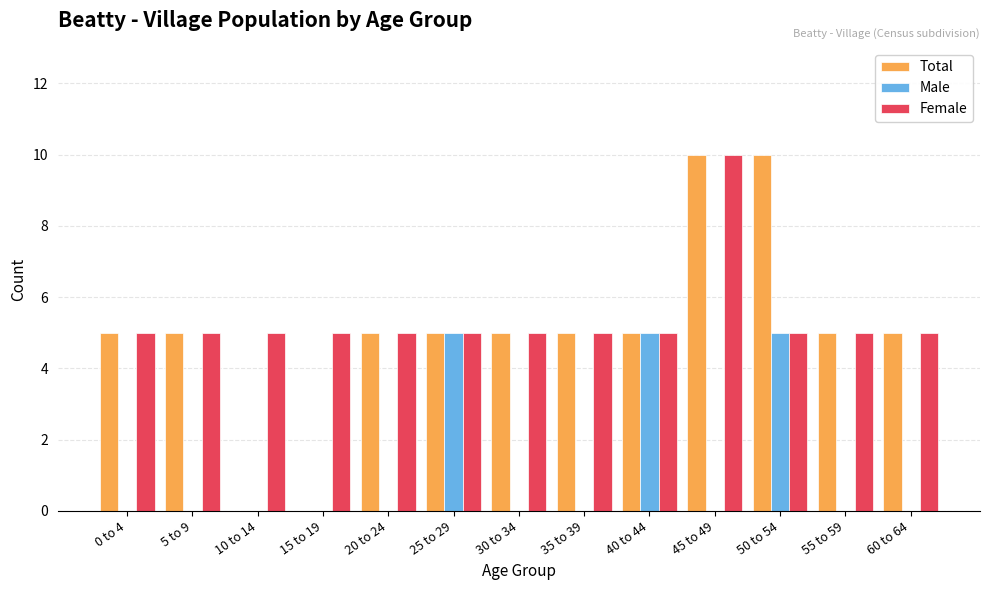

What is the total value across all series at 0 to 4?

10